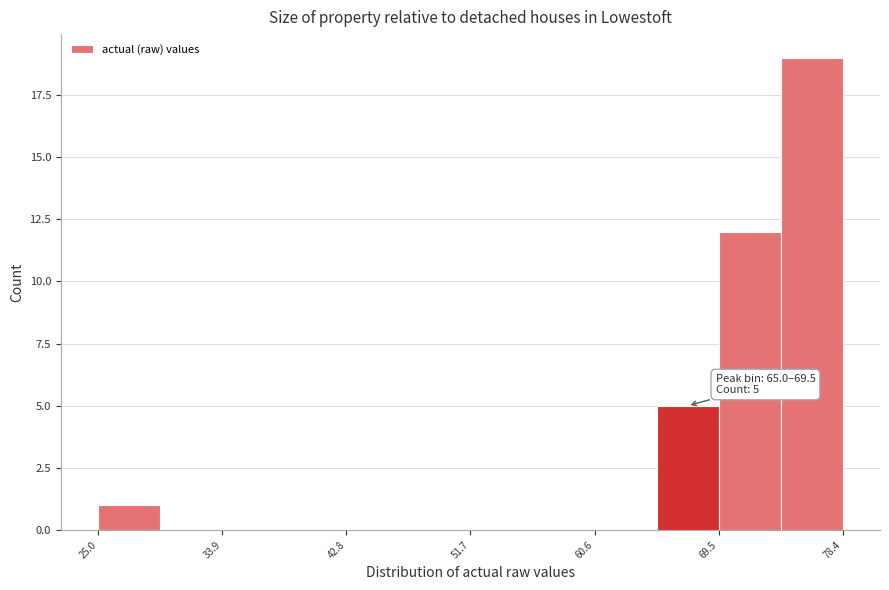

Which range on the x-axis has the tallest bar?

74 to 78